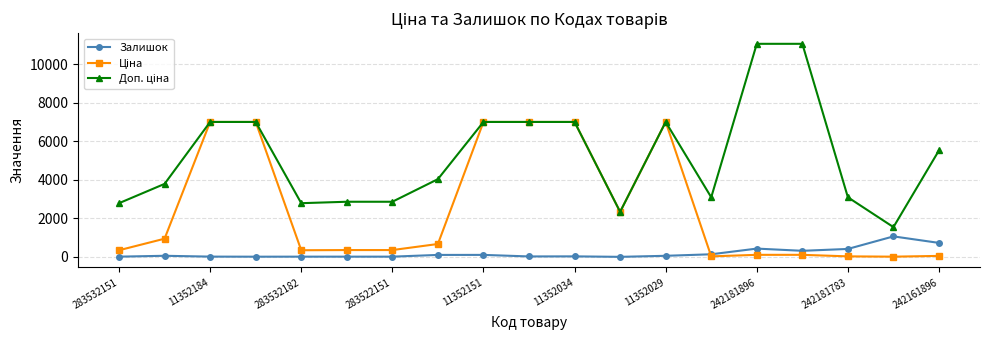

How many lines are shown in the chart?

3